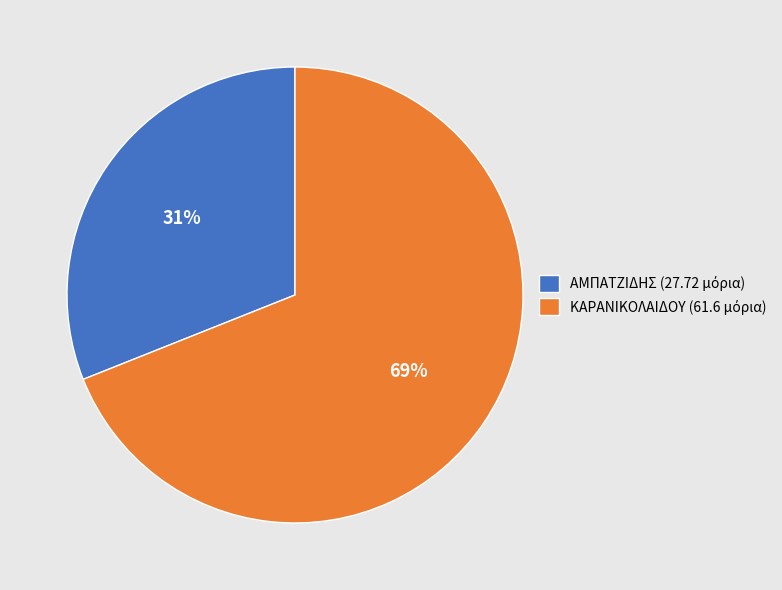

To the nearest percent, what is the difference between the largest and smallest slice percentages?

38%